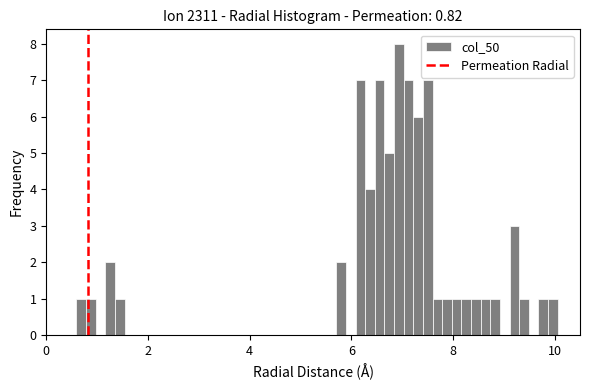

Around what value on the x-axis is the tallest bar? Give the approximate position of its centre, as read against the axis.

7.0